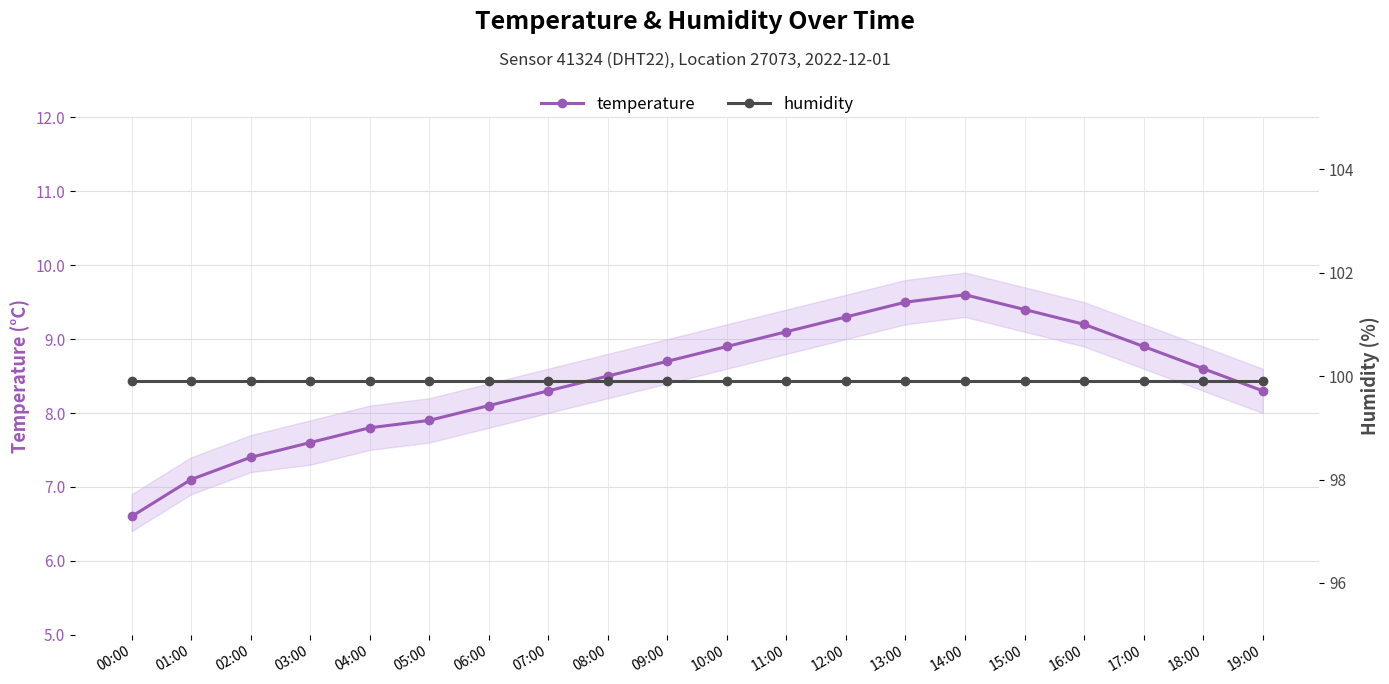

What are all the series names shown in the legend?

temperature, humidity